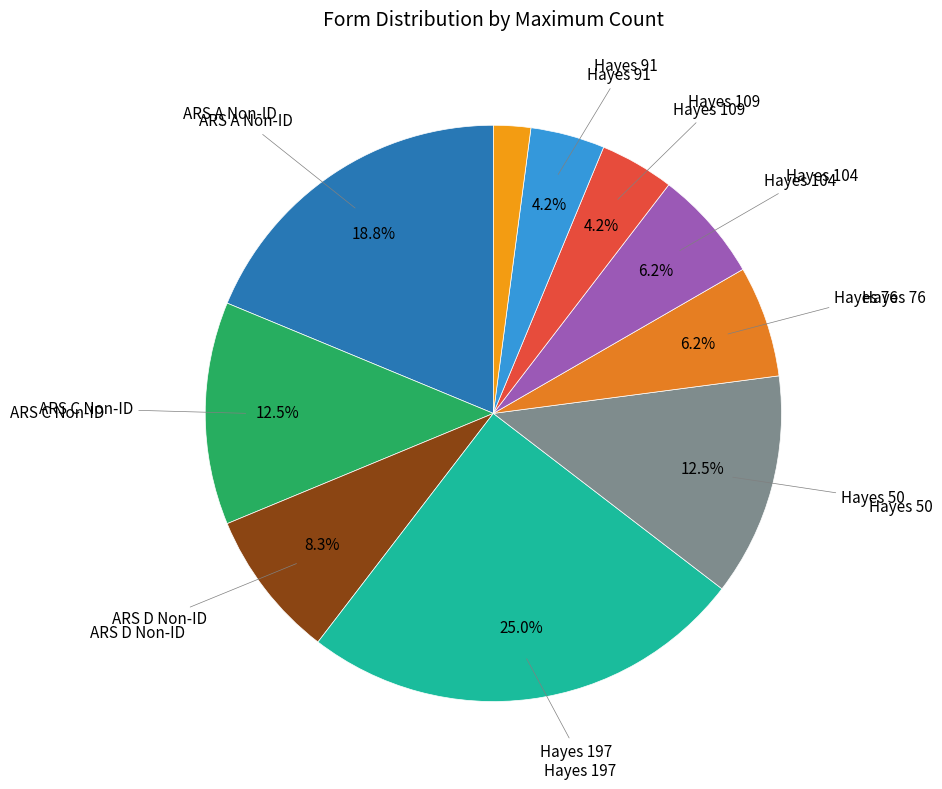

Does any single category account for the majority?

No